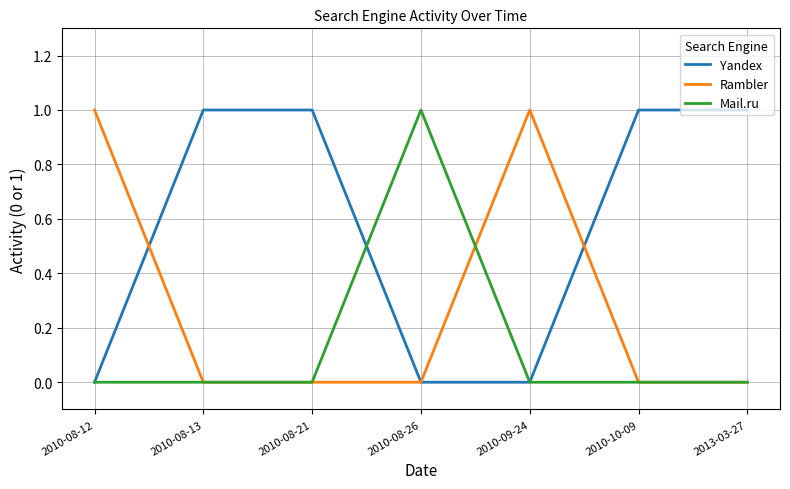

Which series ends up on top after the final intersection of Rambler and Yandex?

Yandex